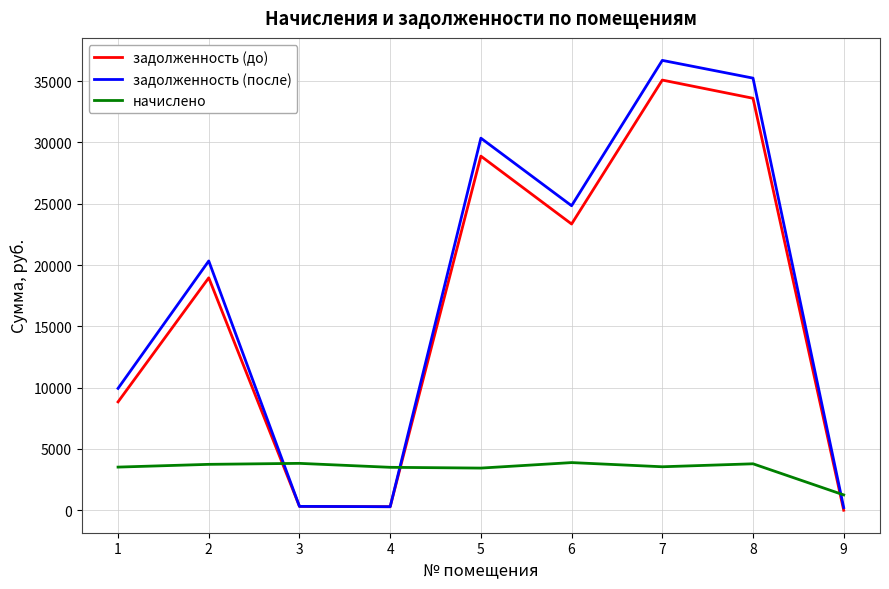

The value of задолженность (после) at 2 is 5310.7. True or false?

False